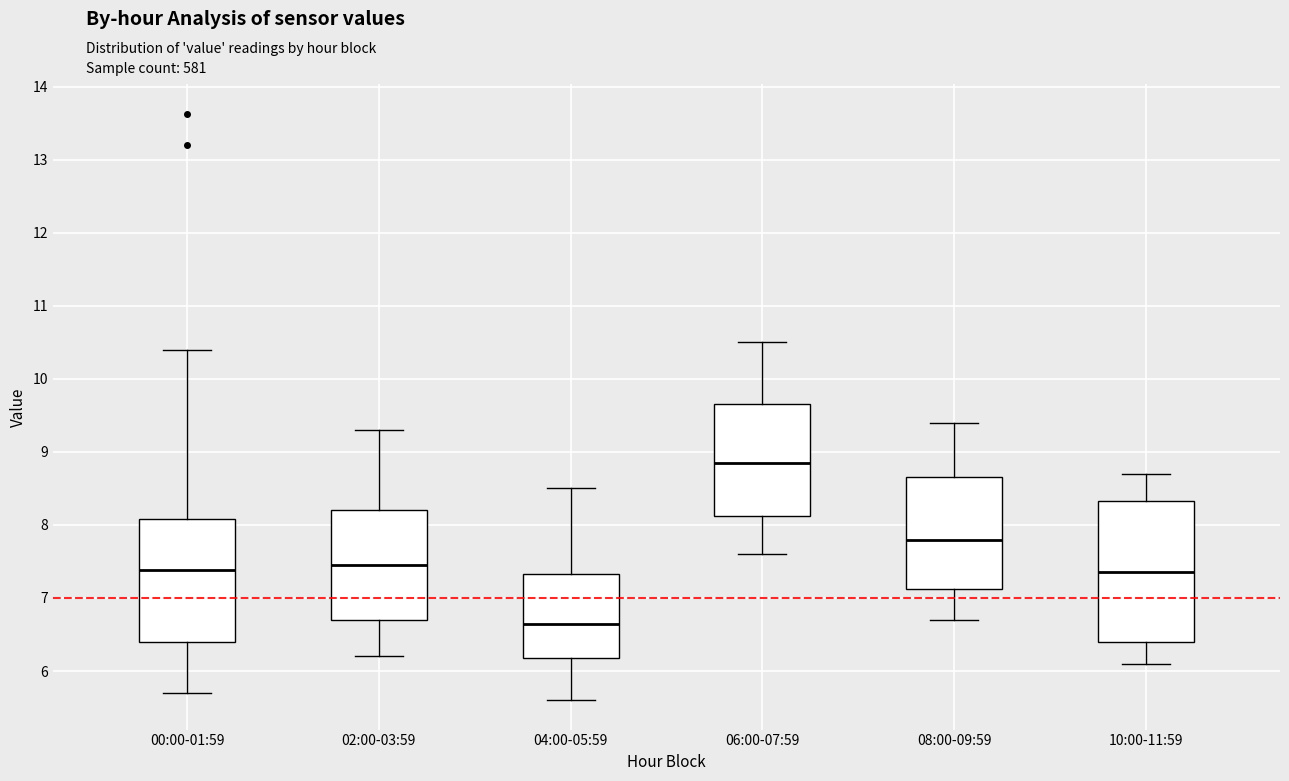

Reading left to right, transcribe this box plot: for each box, give where its median line is, the range the box spans, and where its two whiskers end, as read against the y-axis. The values are not printed on the chart, so give them approximately, as read against the axis.

00:00-01:59: median 7.4, box 6.4 to 8.1, whiskers 5.7 to 10.4
02:00-03:59: median 7.5, box 6.7 to 8.2, whiskers 6.2 to 9.3
04:00-05:59: median 6.7, box 6.2 to 7.3, whiskers 5.6 to 8.5
06:00-07:59: median 8.9, box 8.1 to 9.7, whiskers 7.6 to 10.5
08:00-09:59: median 7.8, box 7.1 to 8.7, whiskers 6.7 to 9.4
10:00-11:59: median 7.4, box 6.4 to 8.3, whiskers 6.1 to 8.7